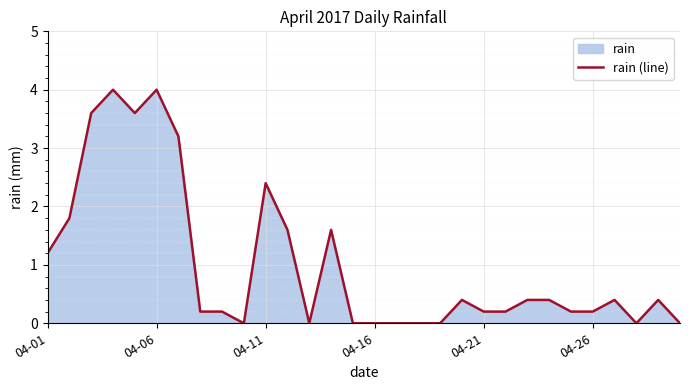

What is the greatest value displayed?

4.0